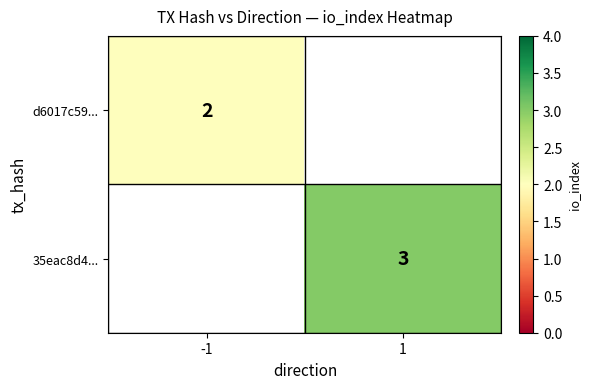

True or false: 35eac8d4... has a value of 4 at 1.

False